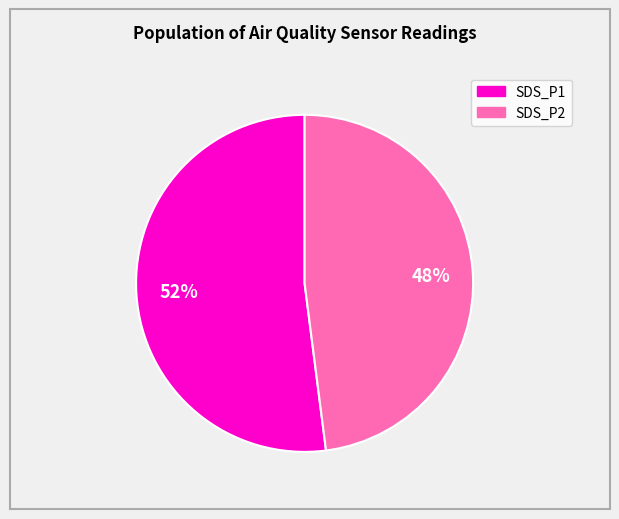

How many slices are in this pie chart?

2